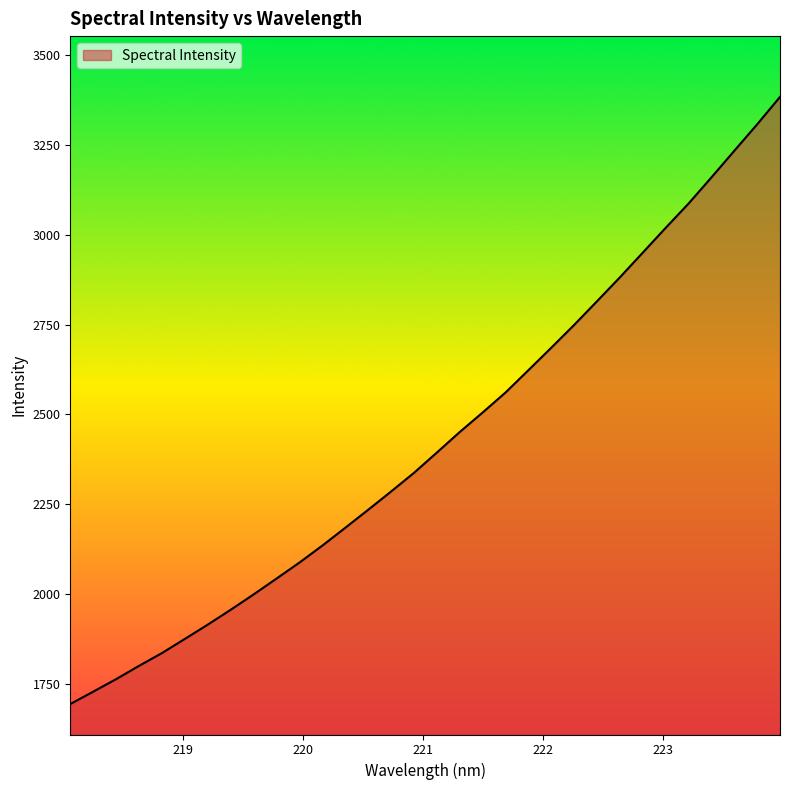

What is the sum of all values?

77680.5